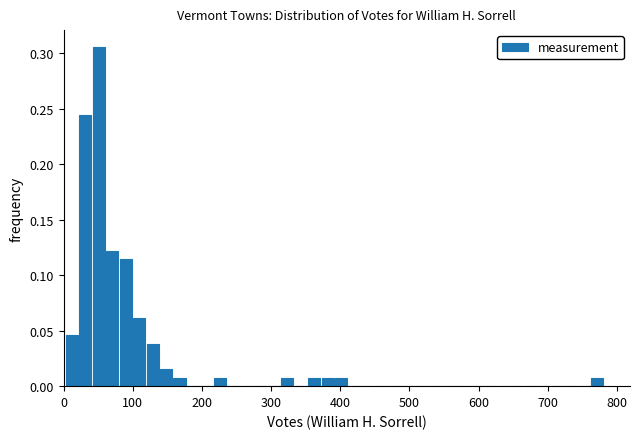

Around what value on the x-axis is the tallest bar? Give the approximate position of its centre, as read against the axis.

50